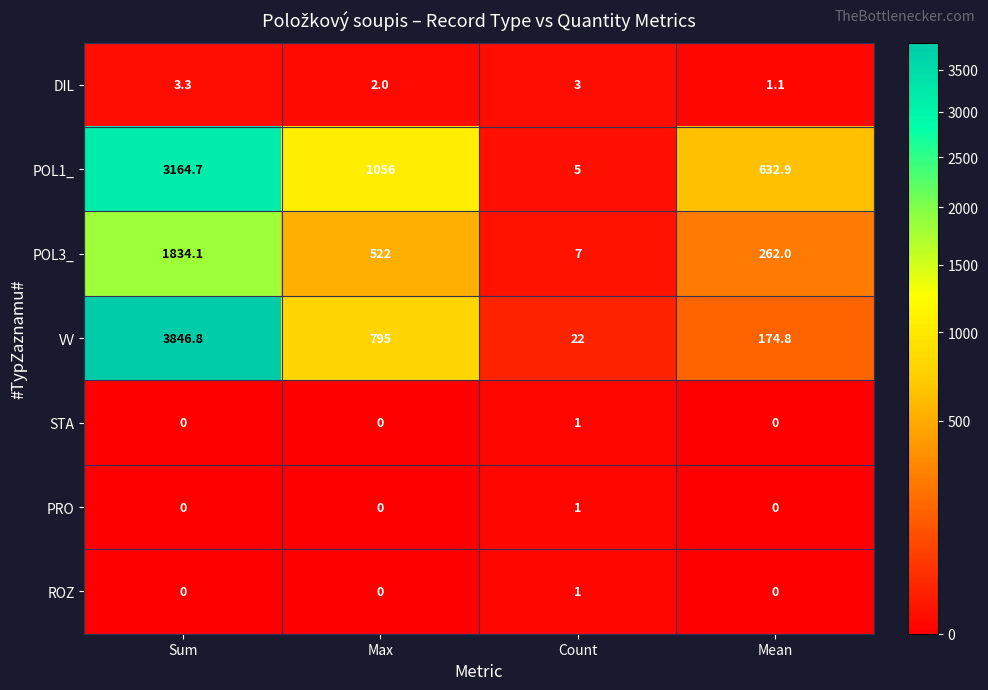

Where is POL3_ nearest to the value 920?

Max